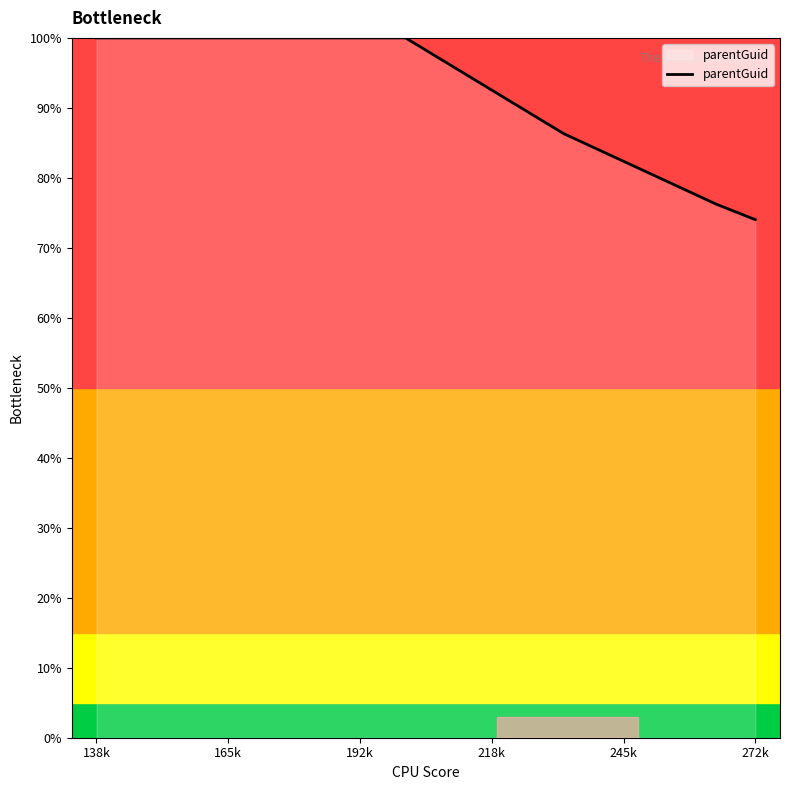

What is the difference between the maximum and minimum values?

26.0